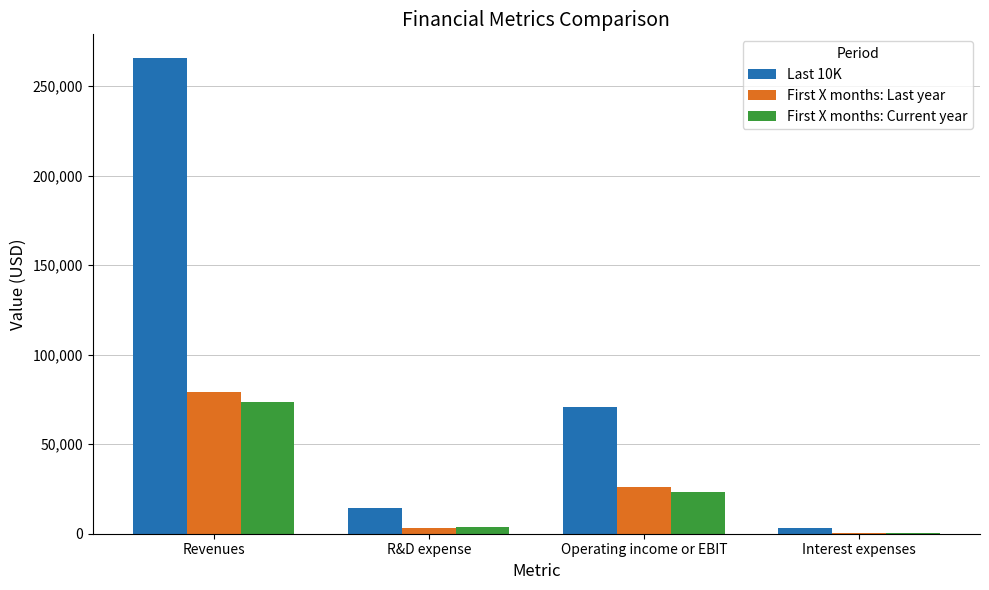

What is the total value across all series at Revenues?

418194